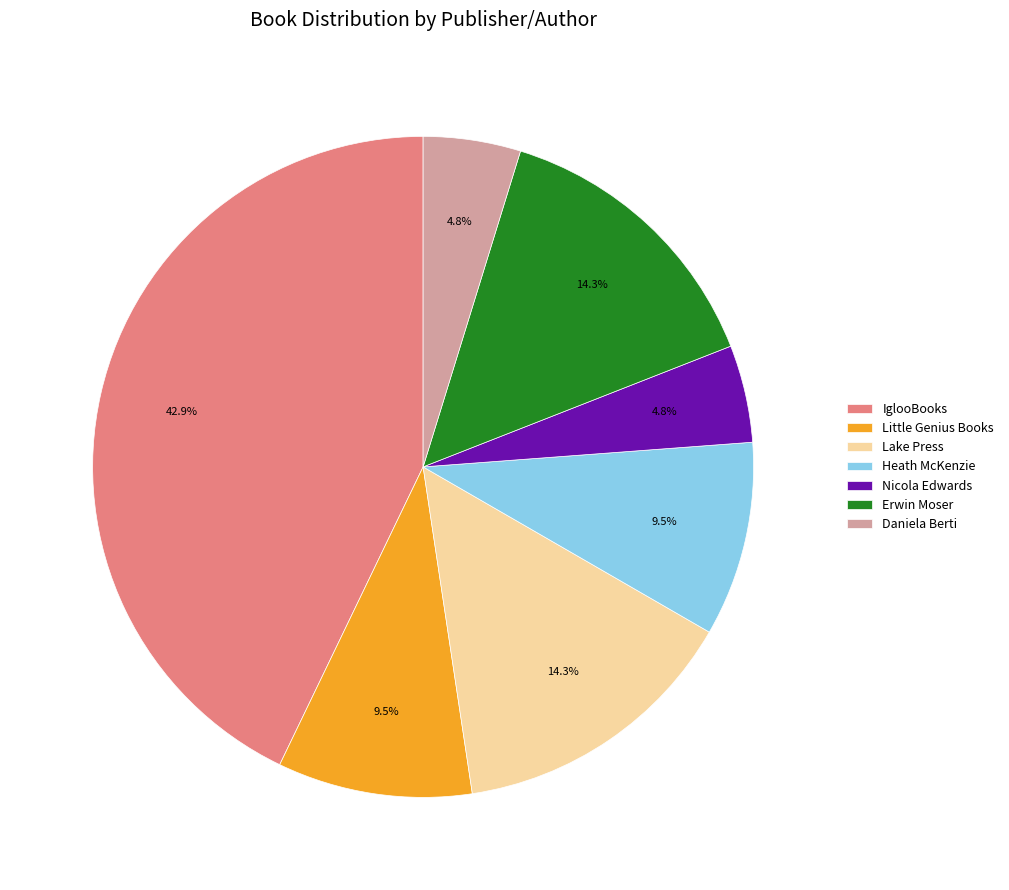

What percentage is the Erwin Moser slice, to the nearest percent?

14%